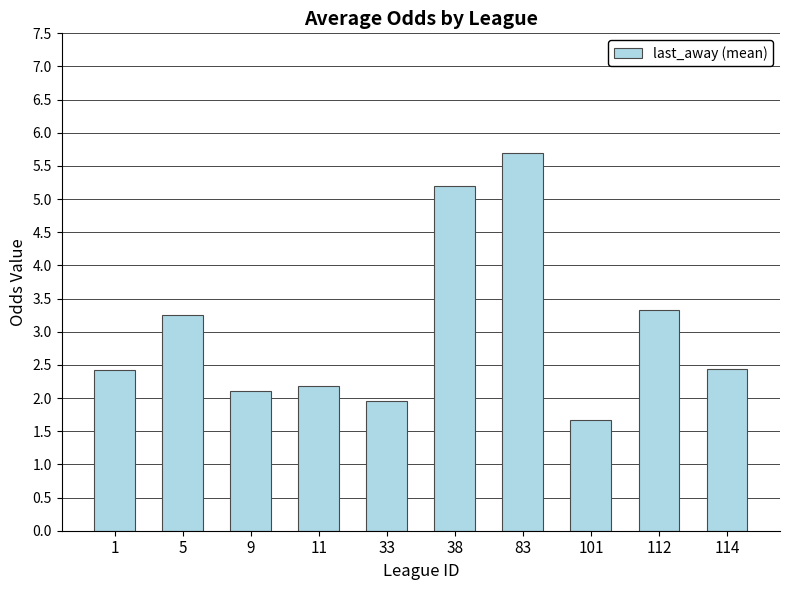

The chart shows a value of 1.3 at 33. True or false?

False